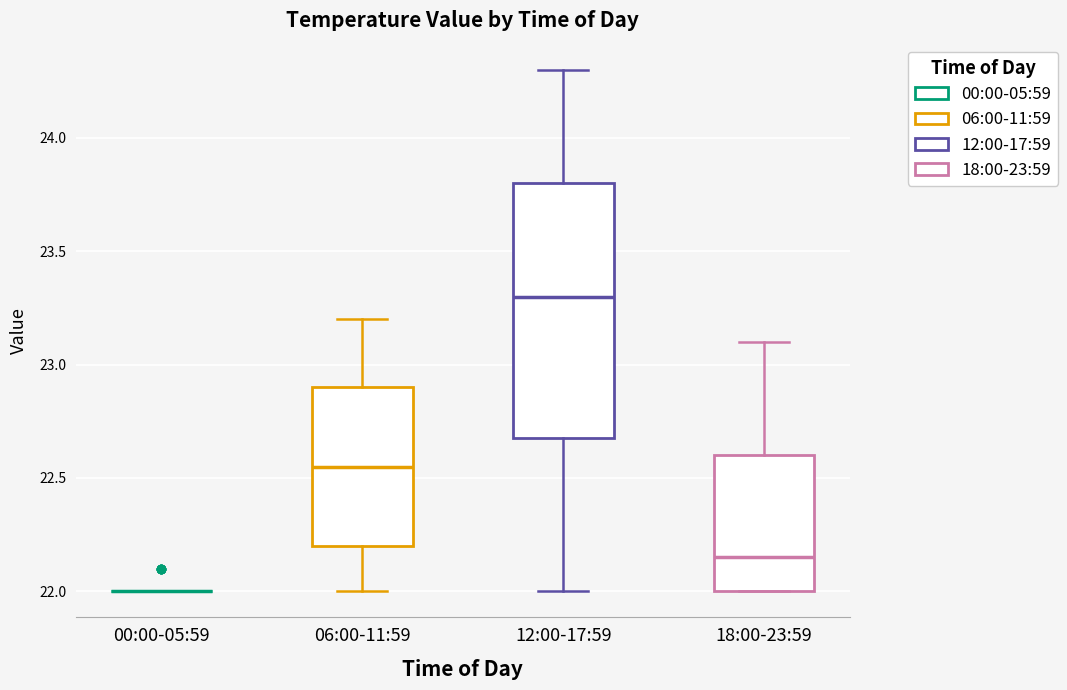

Reading left to right, read every box against the y-axis: the position of its median line, the range the box covers, and the ends of its whiskers. The values are not printed on the chart, so give them approximately, as read against the axis.

00:00-05:59: box collapsed to a line at 22.00, whiskers 22.00 to 22.00
06:00-11:59: median 22.55, box 22.20 to 22.90, whiskers 22.00 to 23.20
12:00-17:59: median 23.30, box 22.70 to 23.80, whiskers 22.00 to 24.30
18:00-23:59: median 22.15, box 22.00 to 22.60, whiskers 22.00 to 23.10